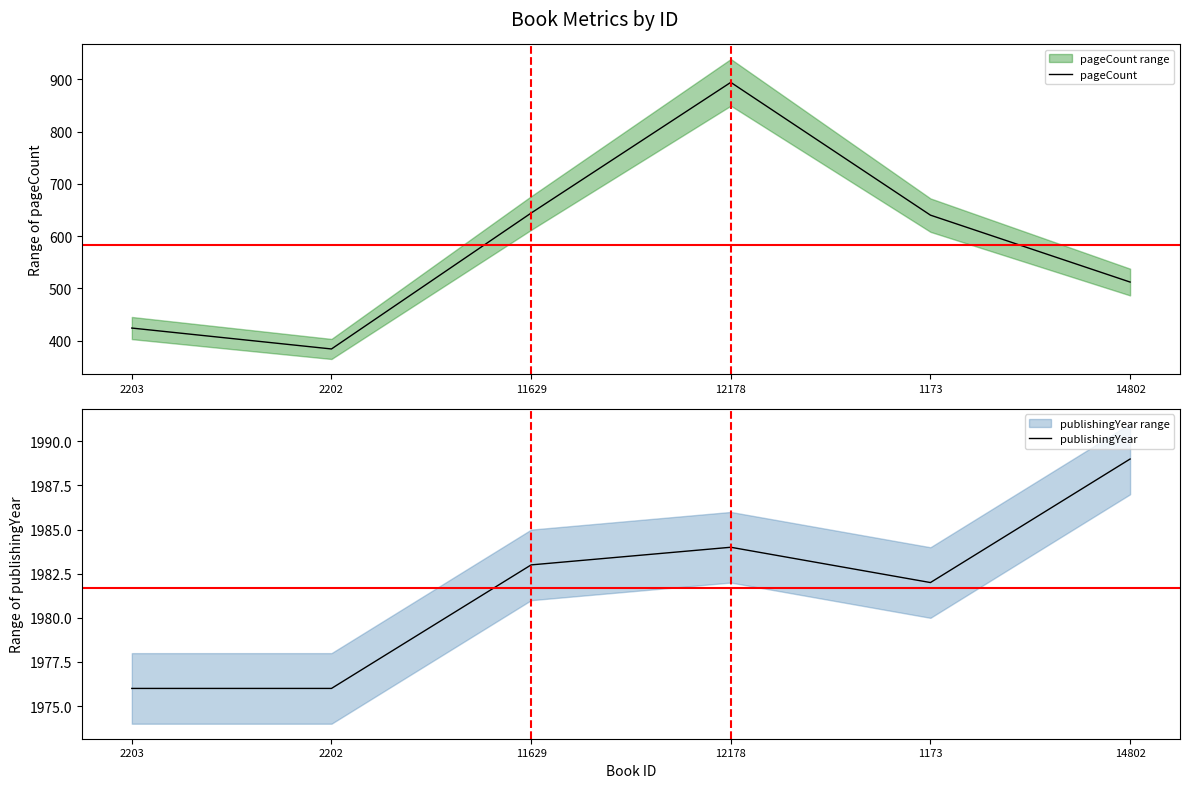

Is this an area chart (filled region under the line)?

No